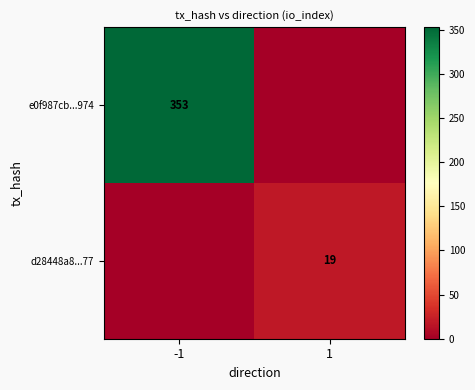

The e0f987cb...974 series shows 353 at -1. True or false?

True